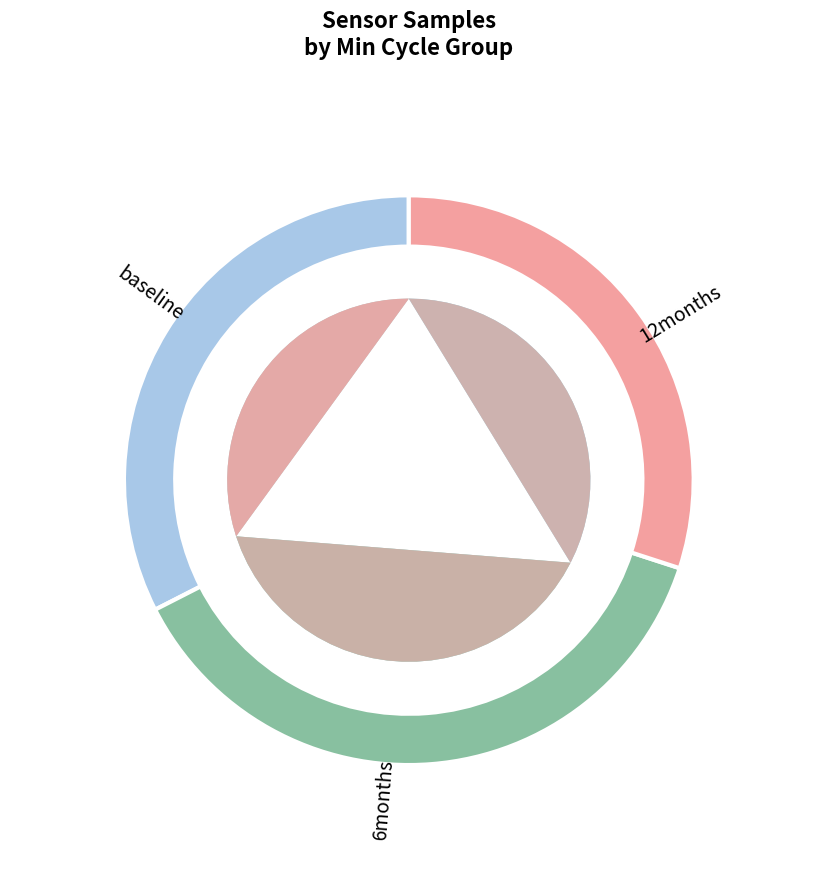

Does any single category account for the majority?

No